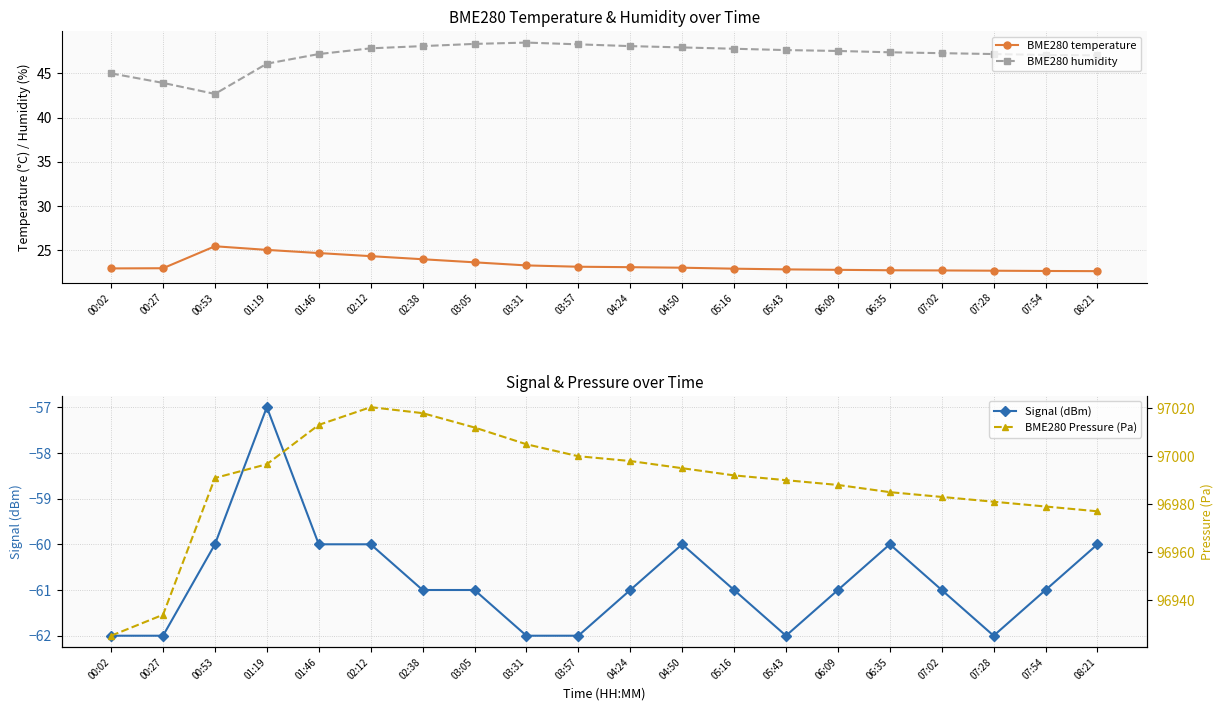

How many lines are shown in the chart?

4